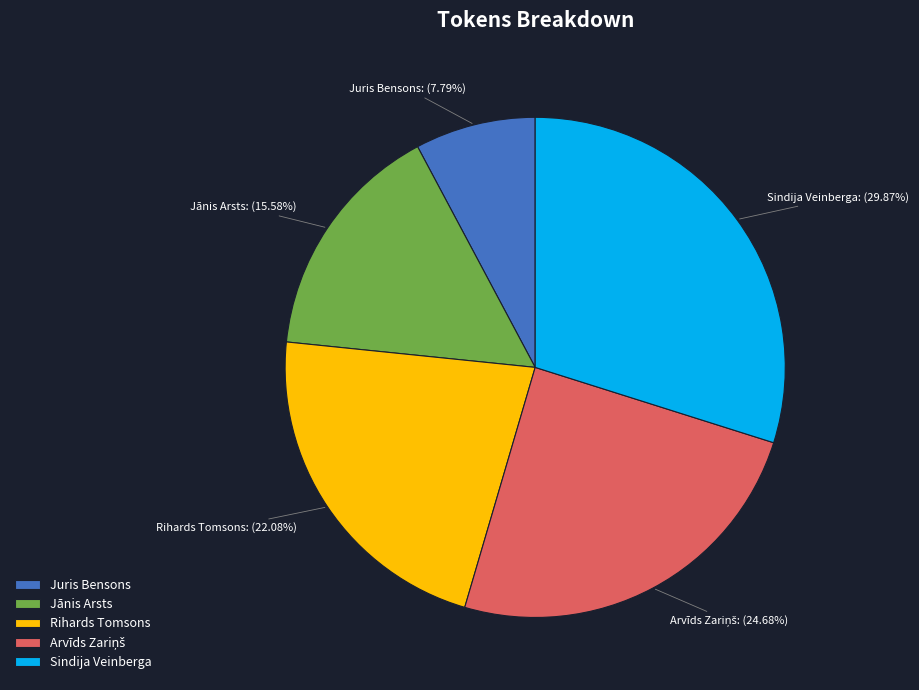

To the nearest percent, what percentage of the pie is Jānis Arsts?

16%